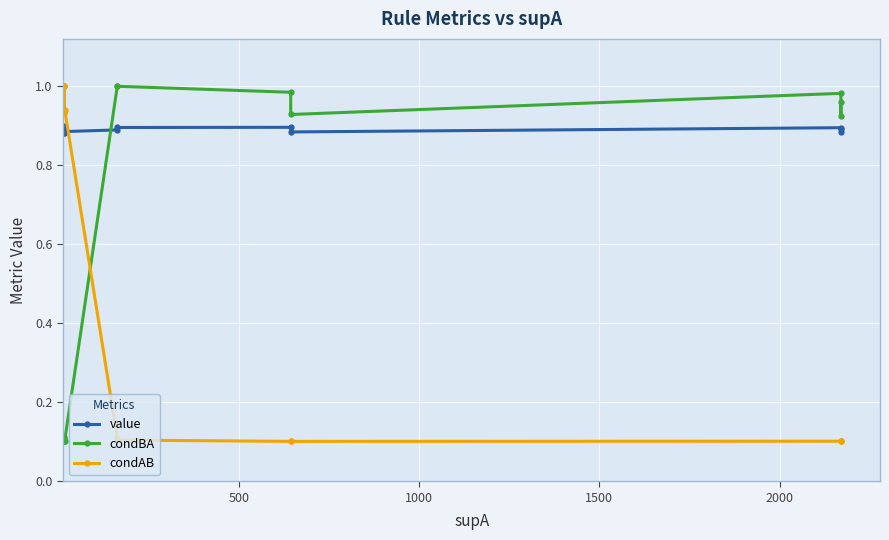

The value of value at 0 is 1.6. True or false?

False